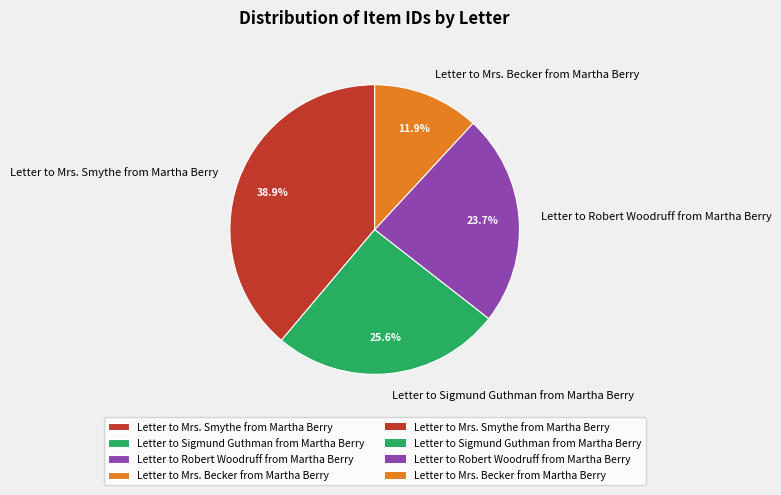

What portion of the pie excludes Letter to Mrs. Becker from Martha Berry?

88.1%